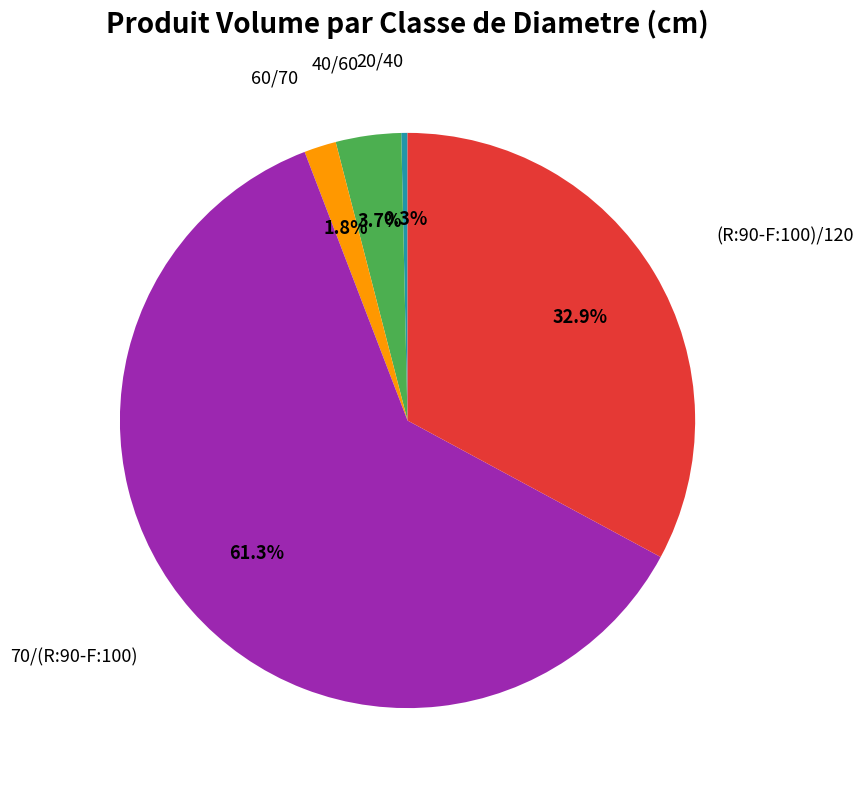

Does any single category account for the majority?

Yes